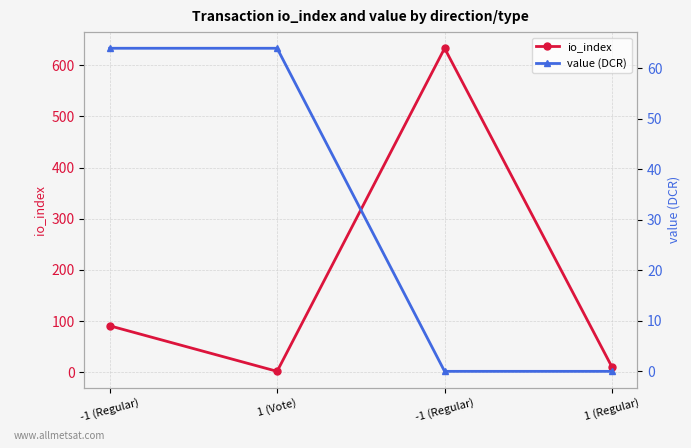

How many interior local peaks does the io_index series have?

1